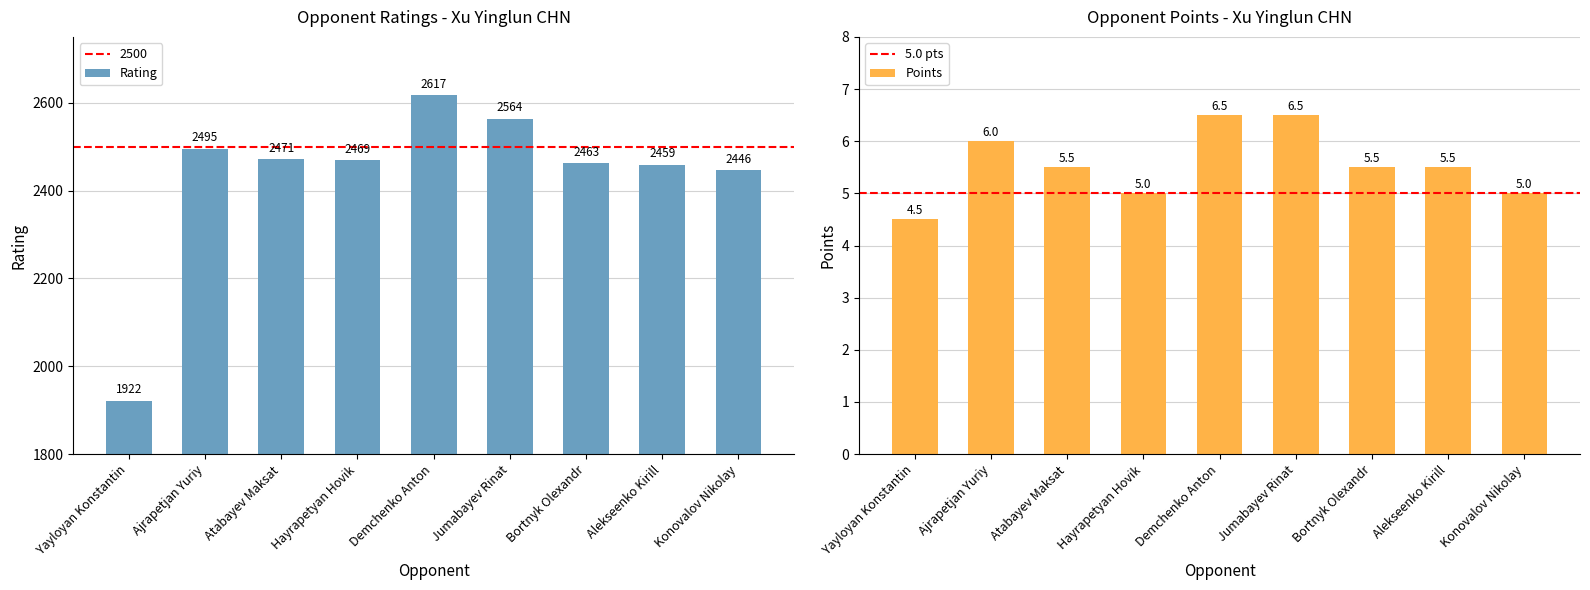

What are all the series names shown in the legend?

Rating, Points